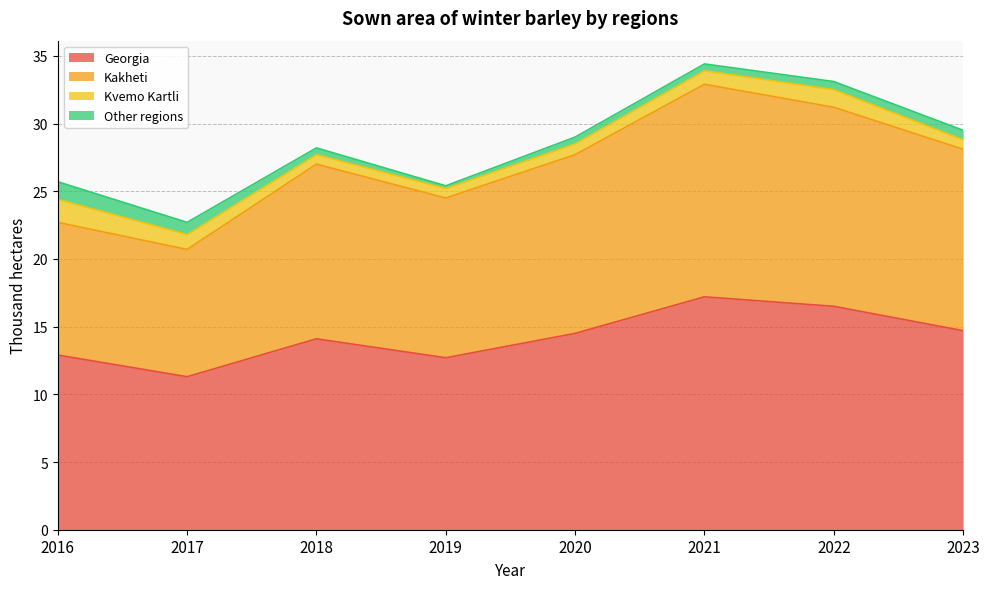

In Georgia, how many points are lower than both neighbors (excluding endpoints)?

2